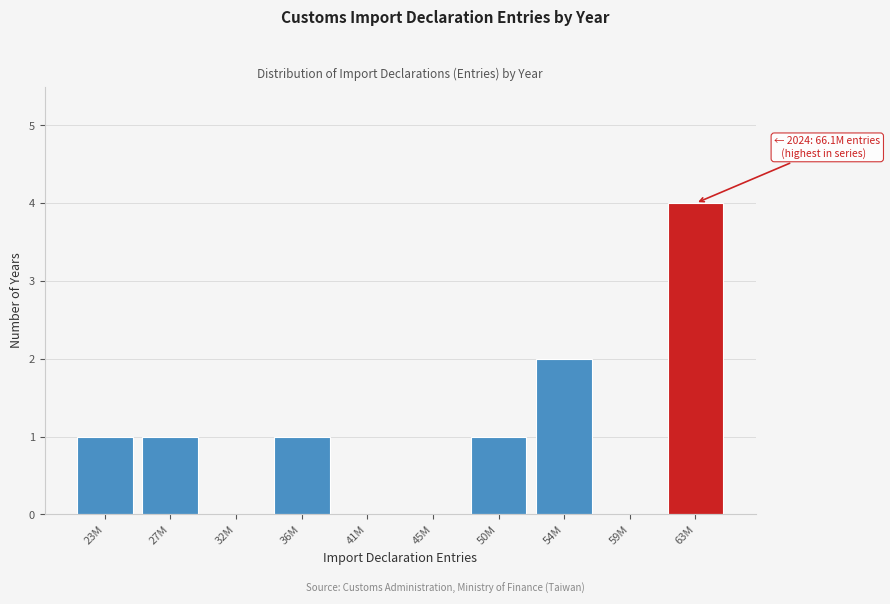

Reading left to right, list all the values displayed in this chart.

23M=1	27M=1	32M=0	36M=1	41M=0	45M=0	50M=1	54M=2	59M=0	63M=4